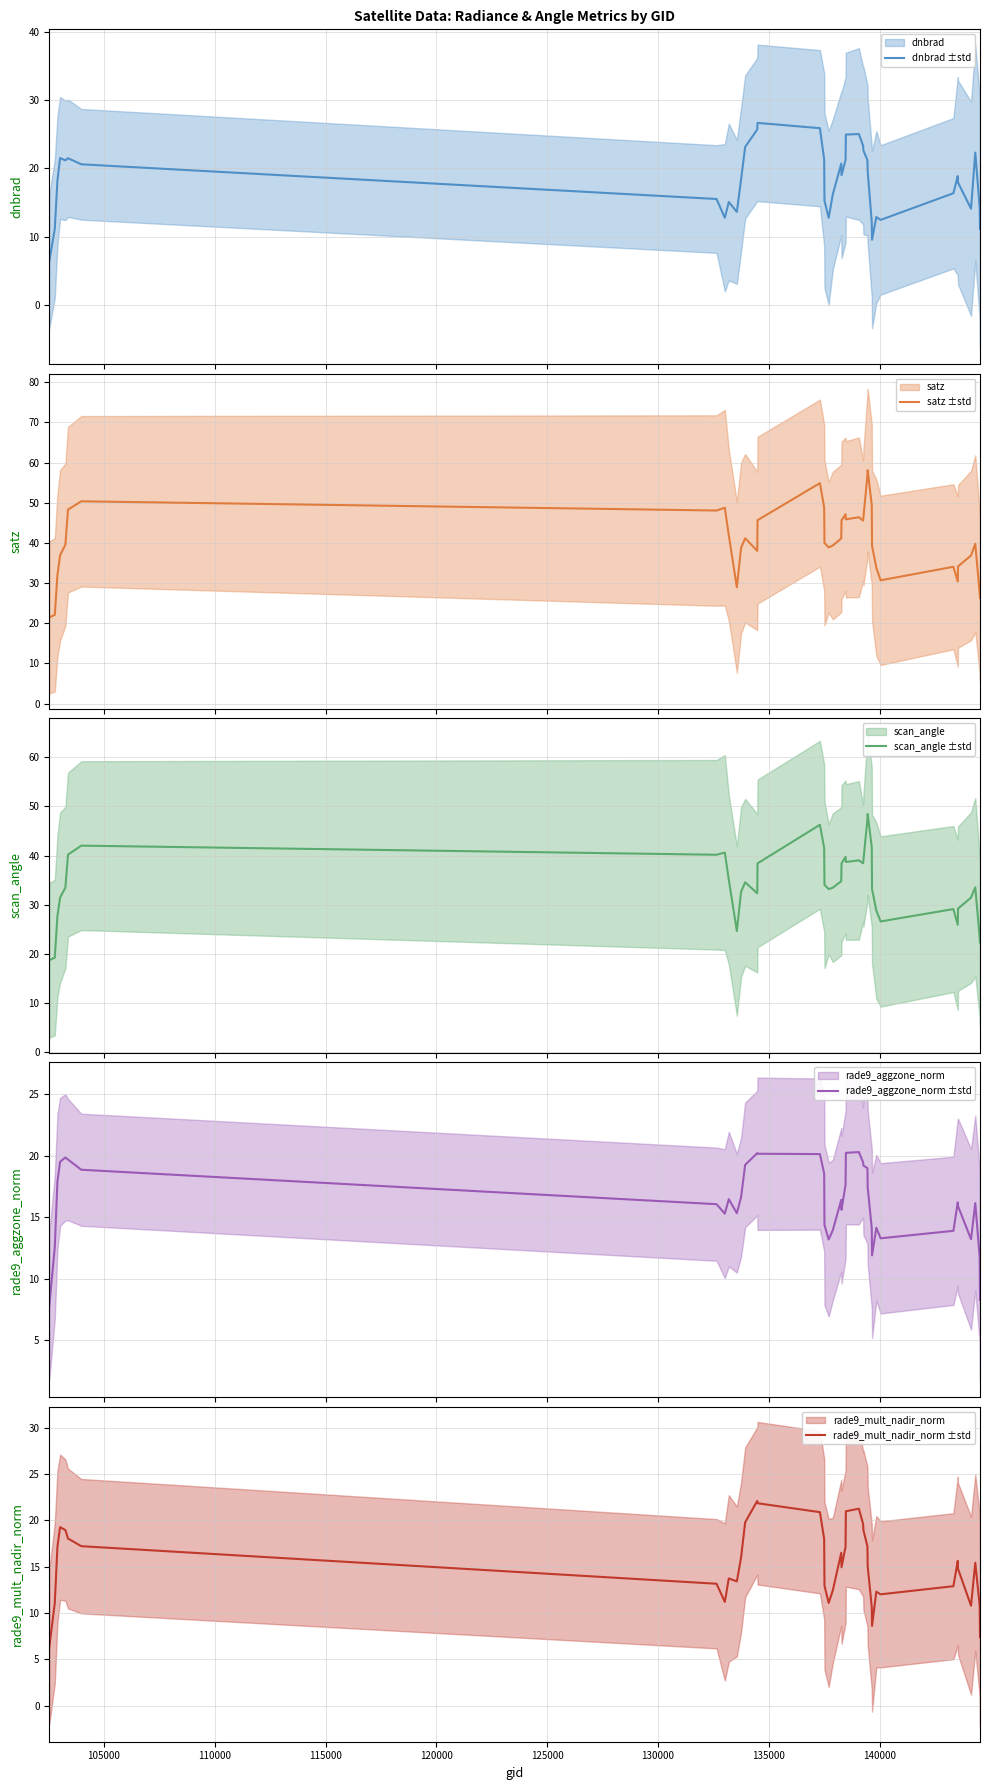

True or false: dnbrad has a value of 14.4 at 12.

False